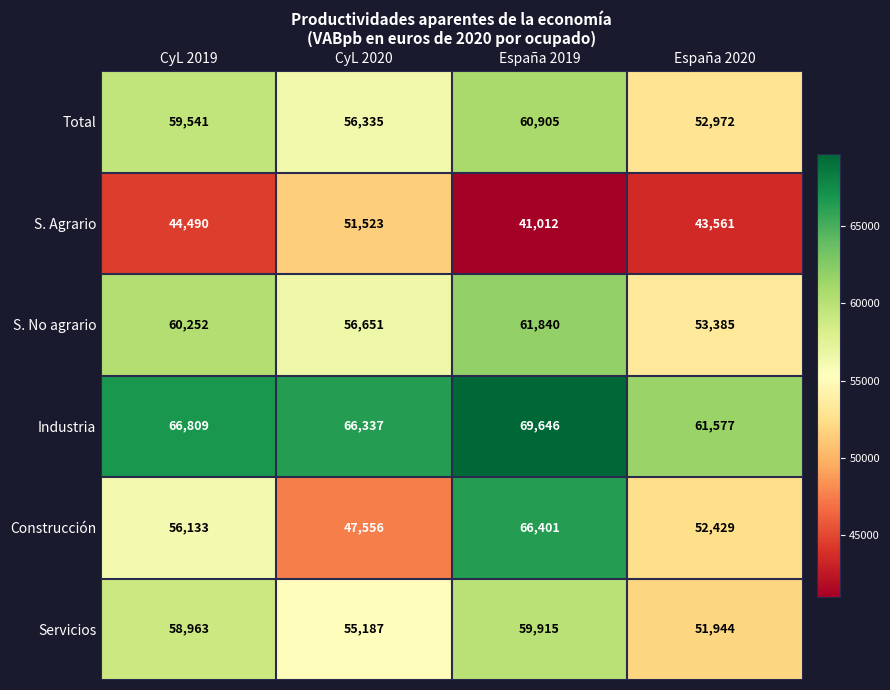

At how many categories does at least one series exceed 61584?

3